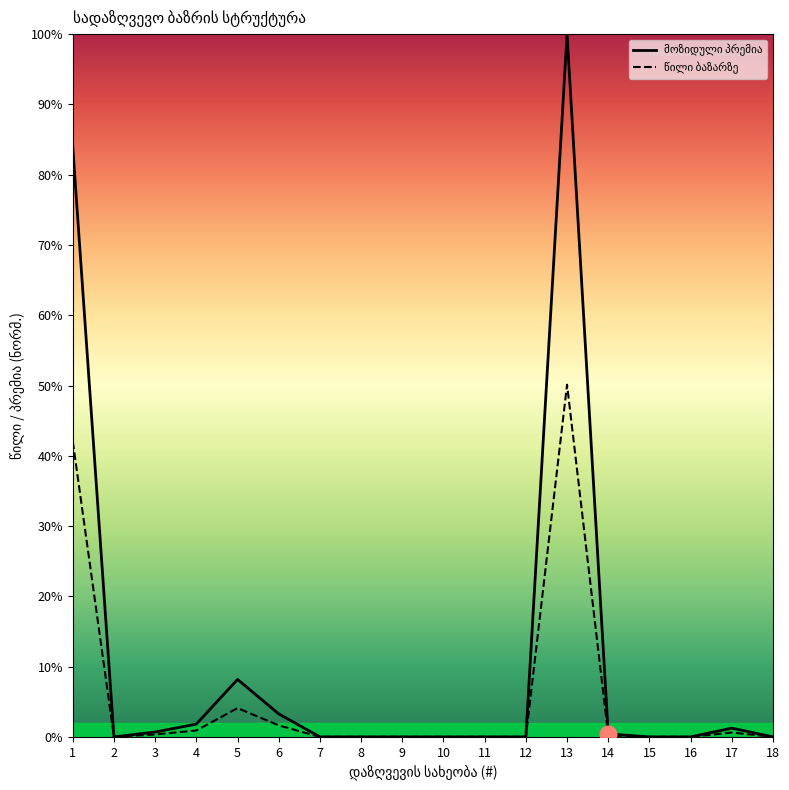

How many interior local peaks does the წილი ბაზარზე series have?

3